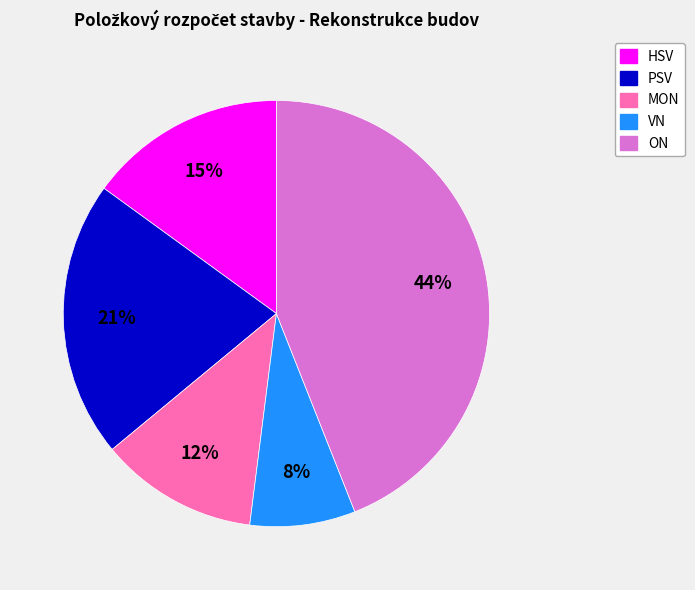

To the nearest percent, what is the combined percentage of HSV and VN?

23%